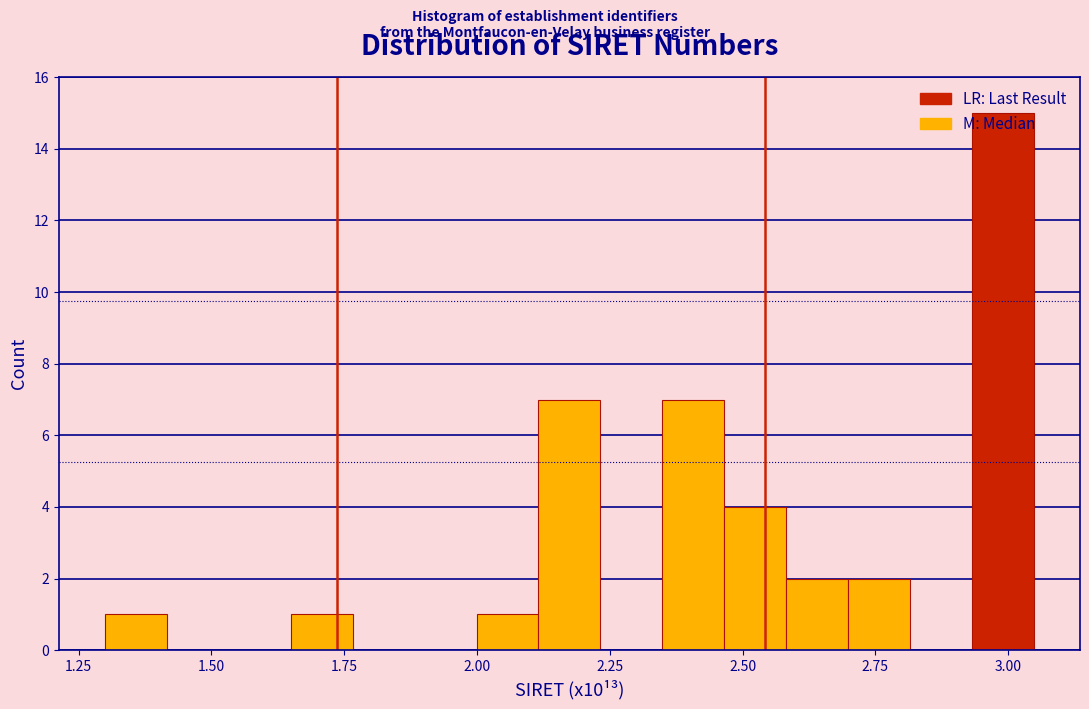

Read against the x-axis, roughly where is the centre of the tallest bar?

3.00